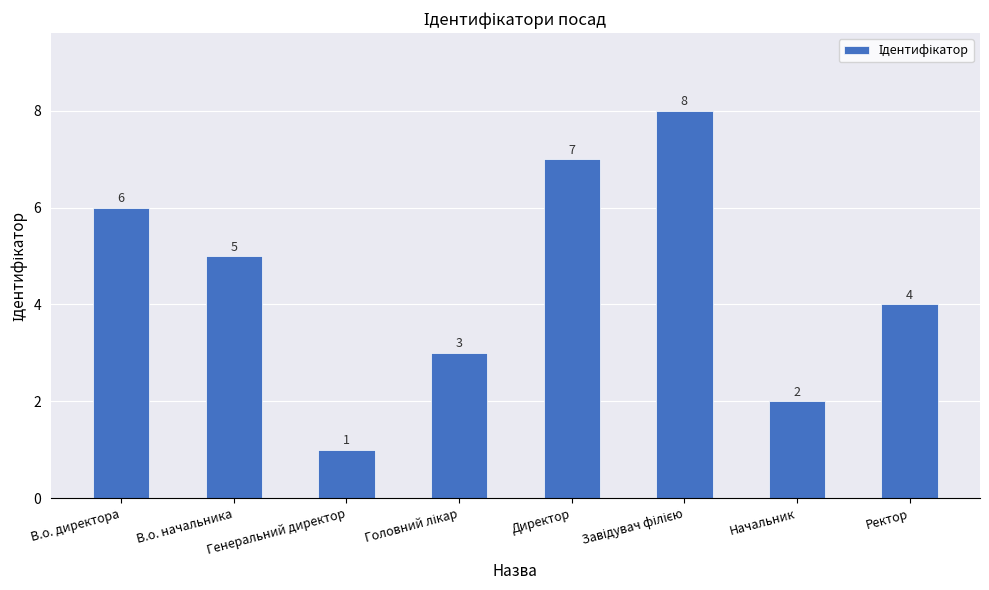

What is the ratio of the value at Генеральний директор to the value at Директор?

0.1